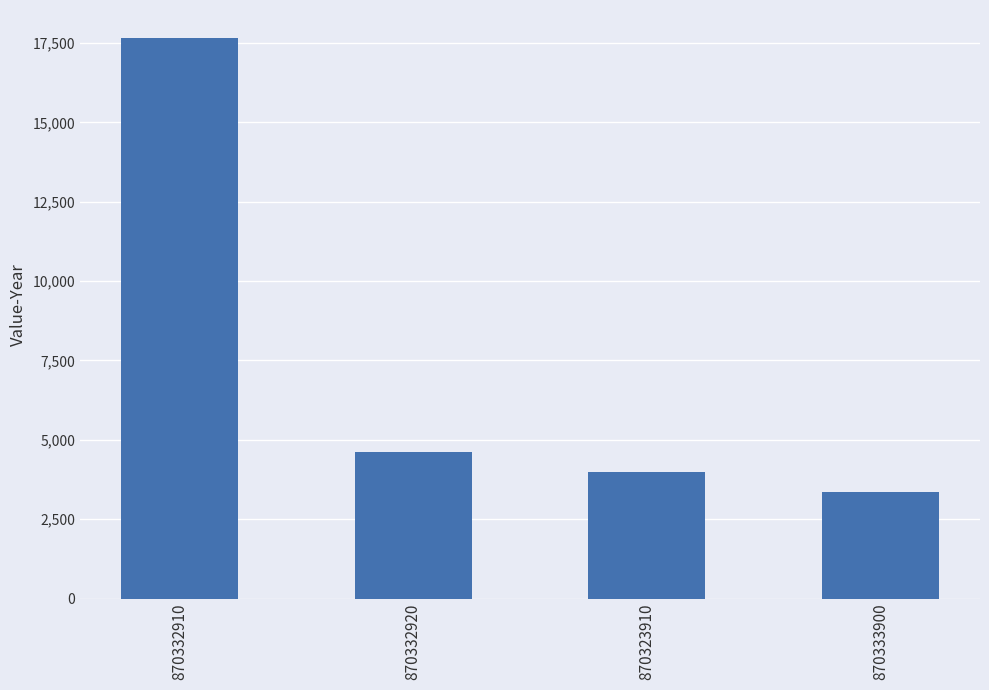

What is the difference between the values at 870323910 and 870332910?

13676